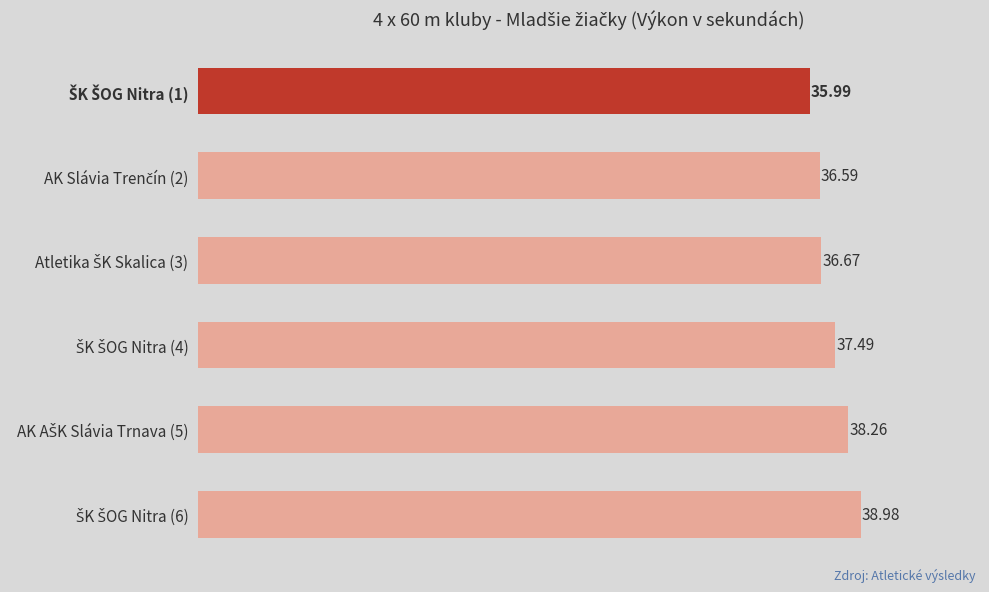

What is the average value?

37.3